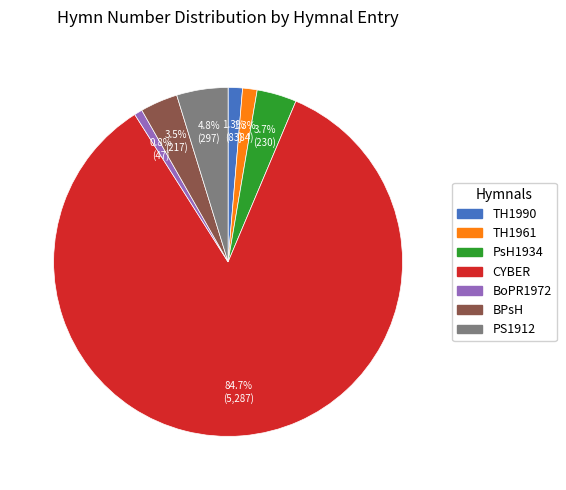

Is there any slice that represents more than half of the pie?

Yes